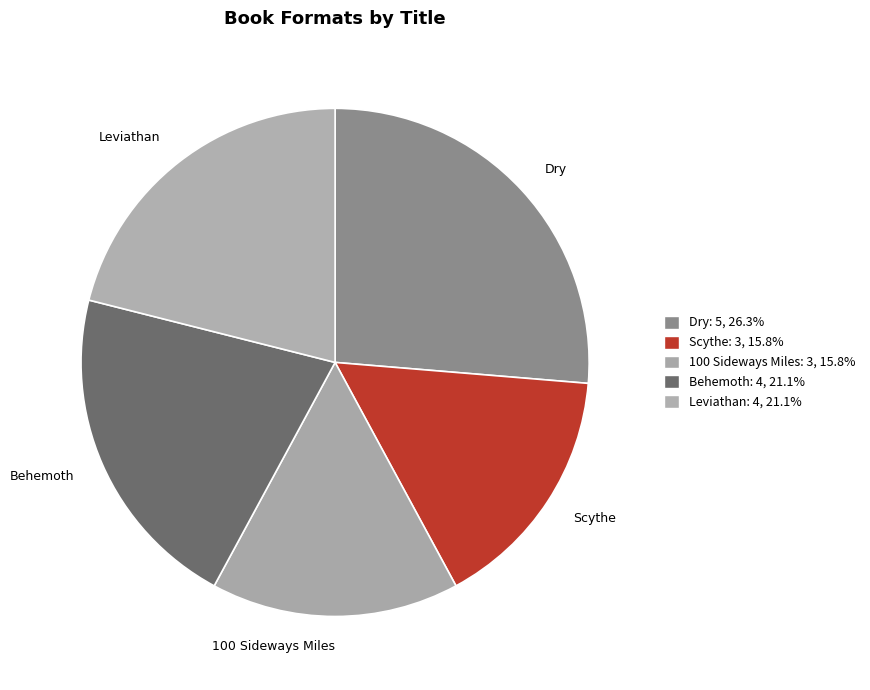

What is the largest slice in the pie chart?

Dry